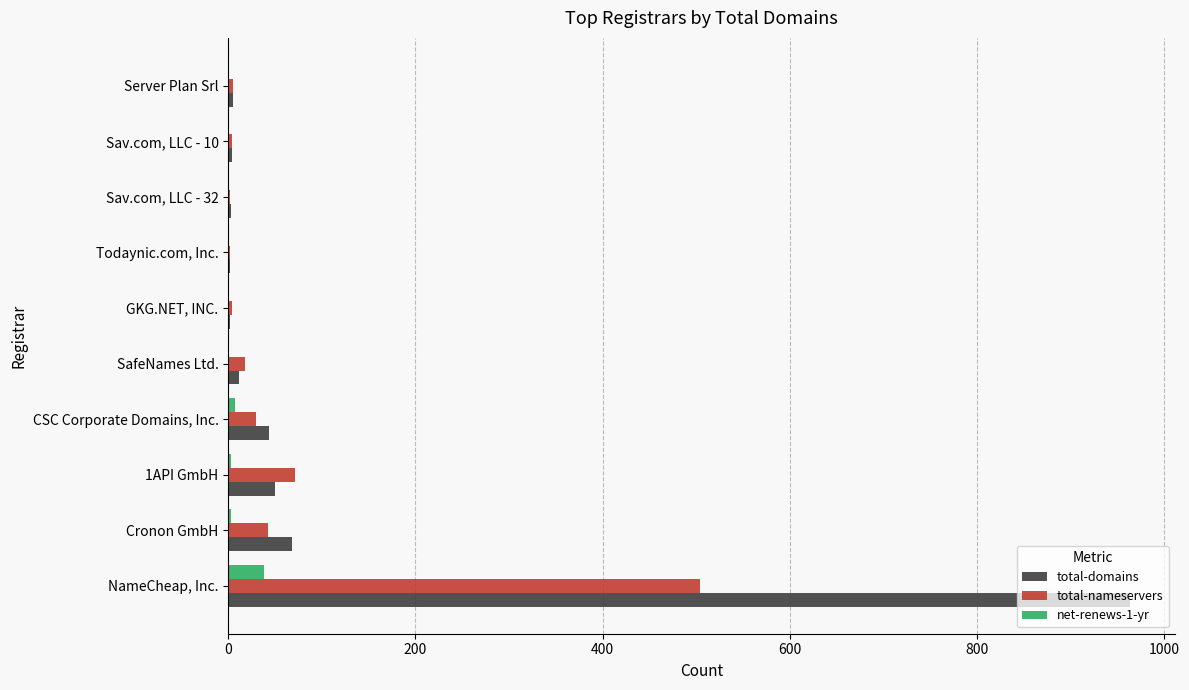

What is the maximum value for total-domains?

963